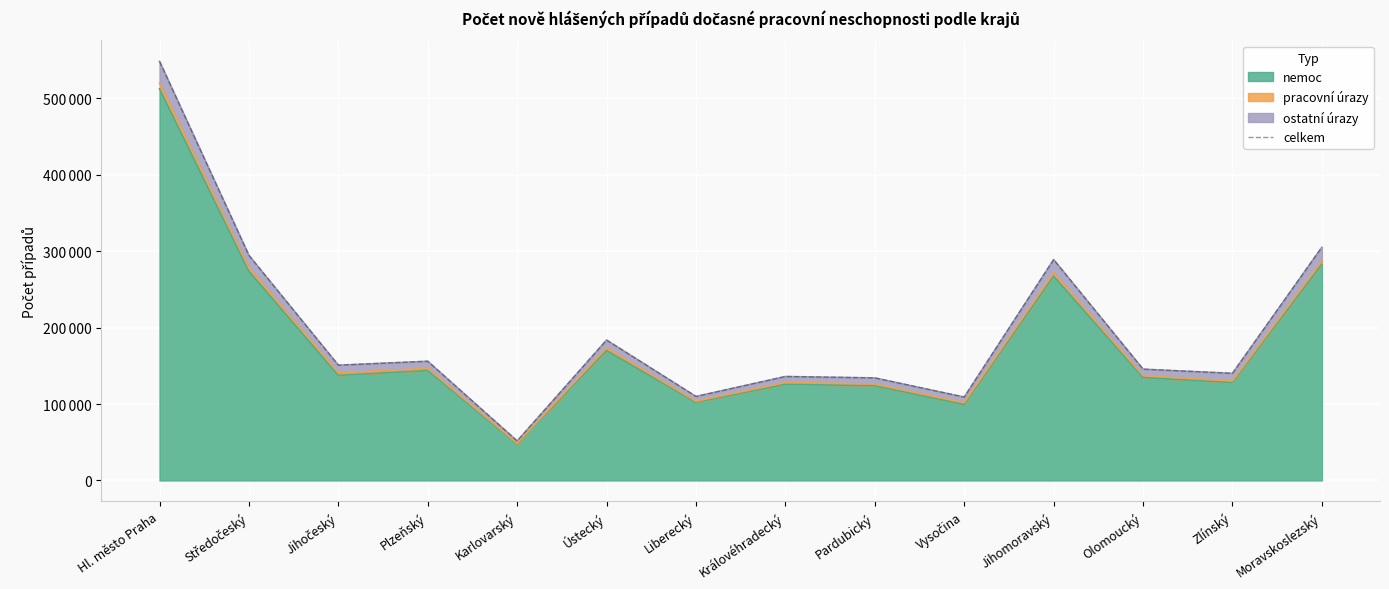

Which category has the lowest value across all series?

Karlovarský